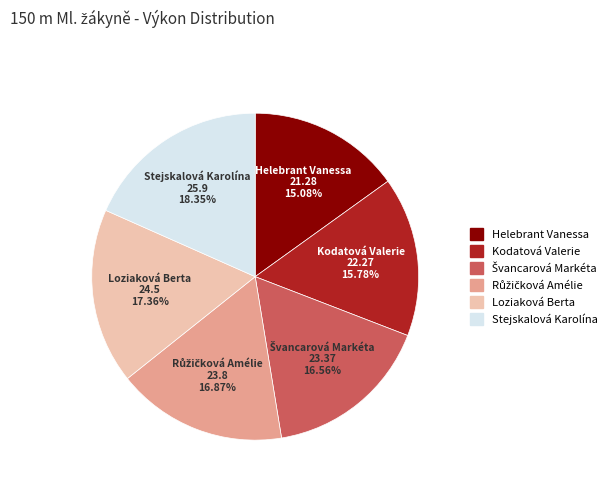

Is it true that Loziaková Berta is 17% of the pie?

True